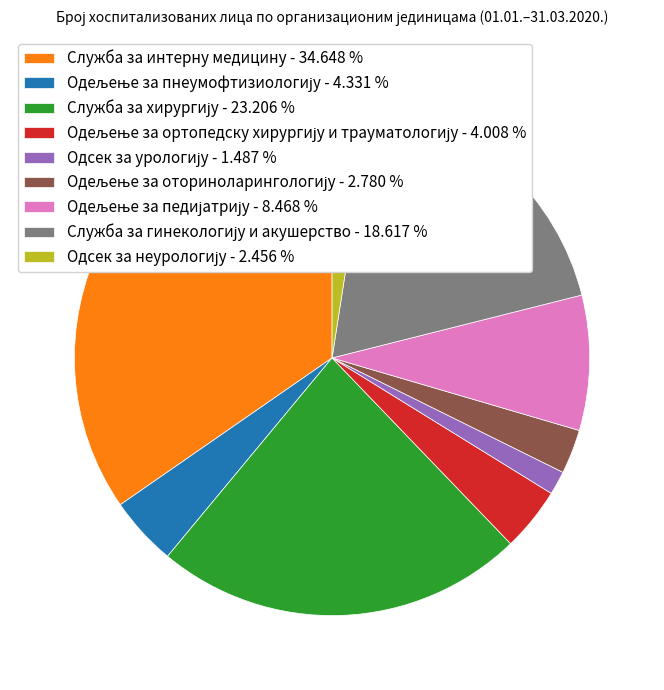

Is Служба за интерну медицину - 34.648 % the majority of the pie?

No